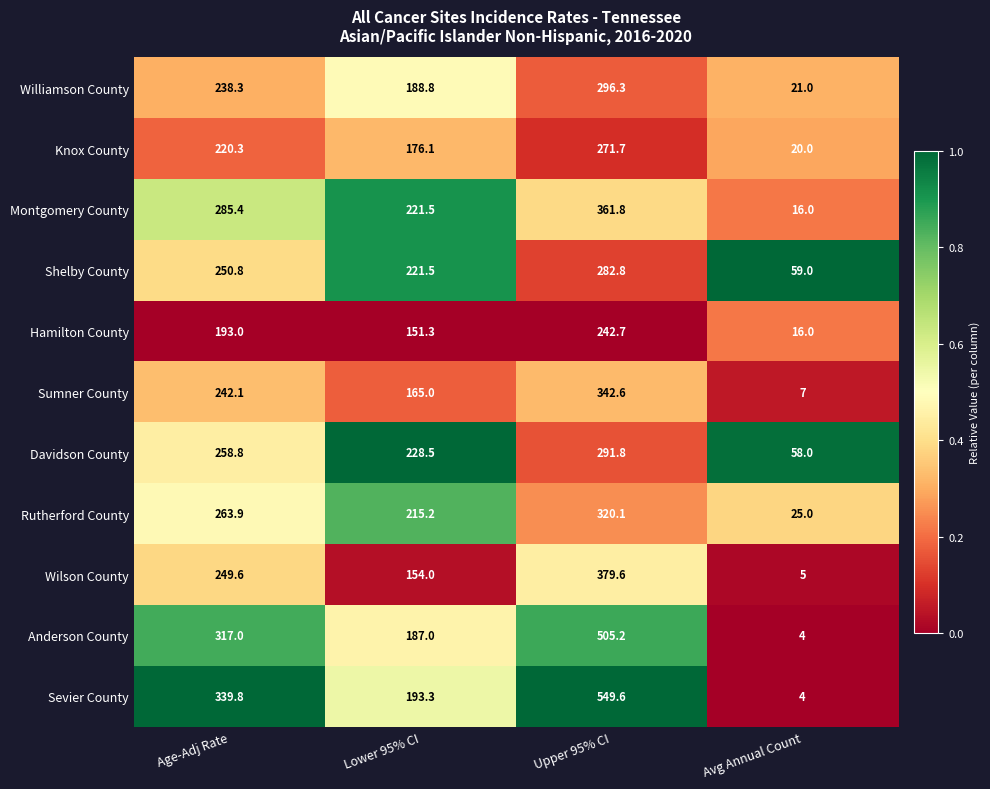

List the series in order of their peak value, lowest first.

Hamilton County, Knox County, Shelby County, Davidson County, Williamson County, Rutherford County, Sumner County, Montgomery County, Wilson County, Anderson County, Sevier County